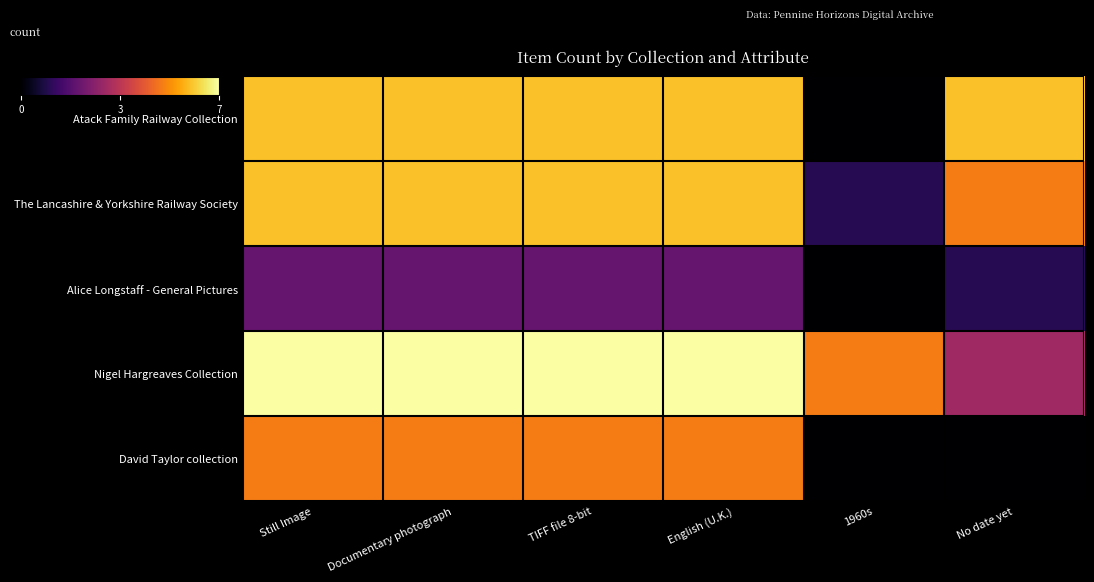

Which series has the largest total across all categories?

Nigel Hargreaves Collection